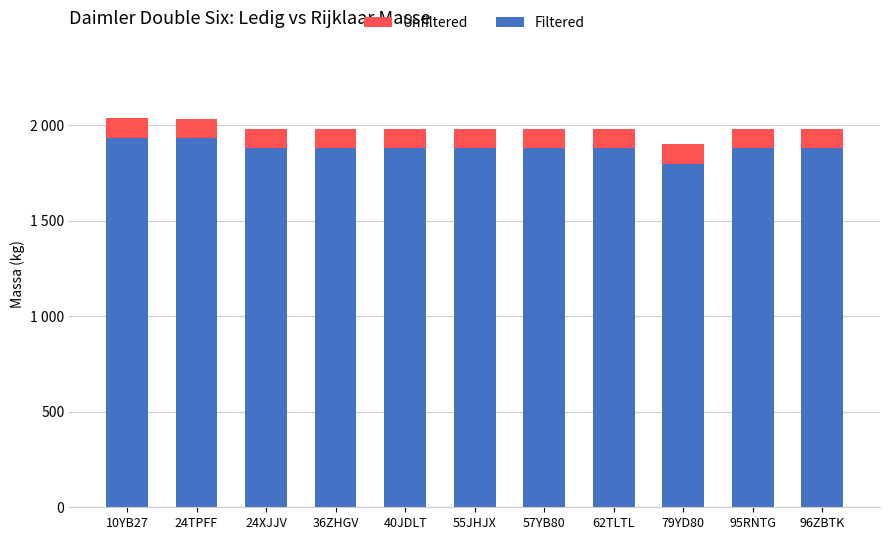

True or false: Filtered has a value of 1880 at 95RNTG.

True